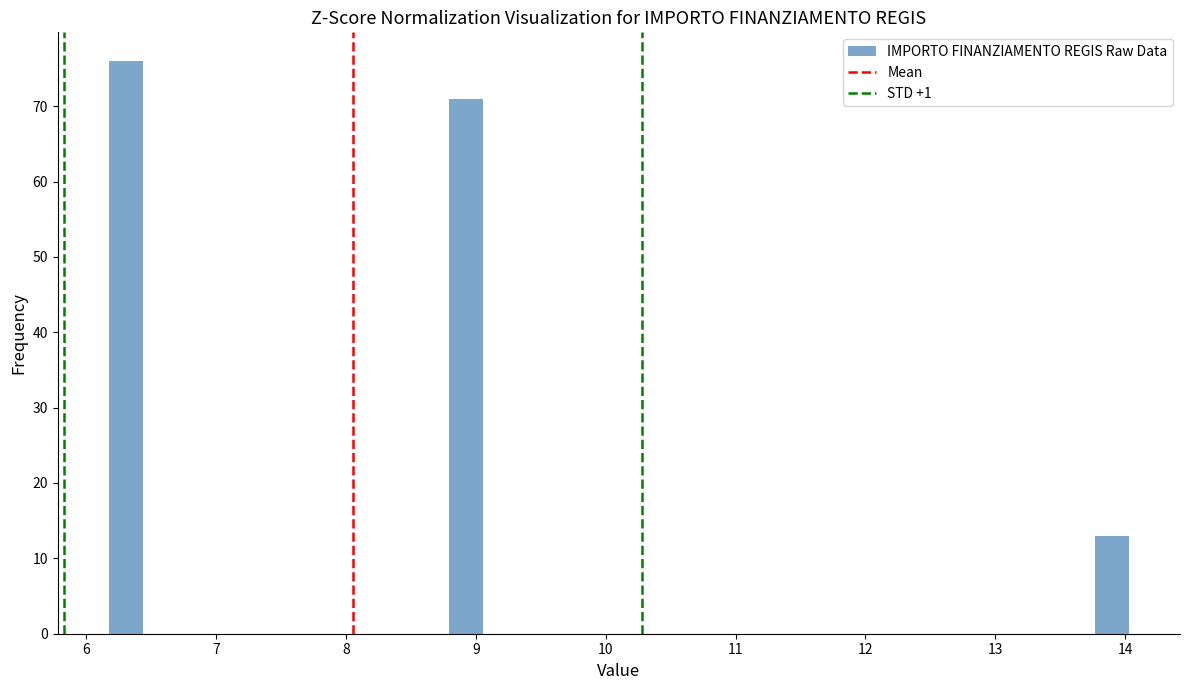

Around what value on the x-axis is the tallest bar? Give the approximate position of its centre, as read against the axis.

6.3